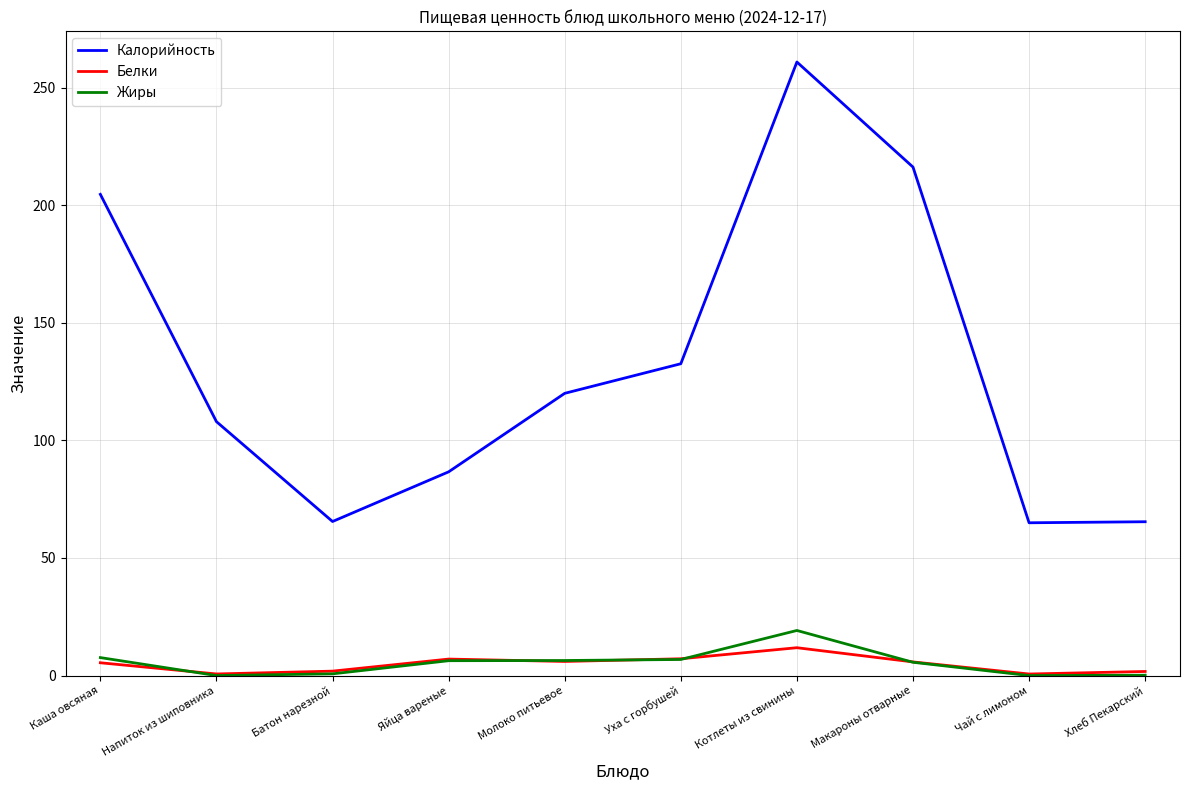

The Калорийность series shows 145.3 at Напиток из шиповника. True or false?

False